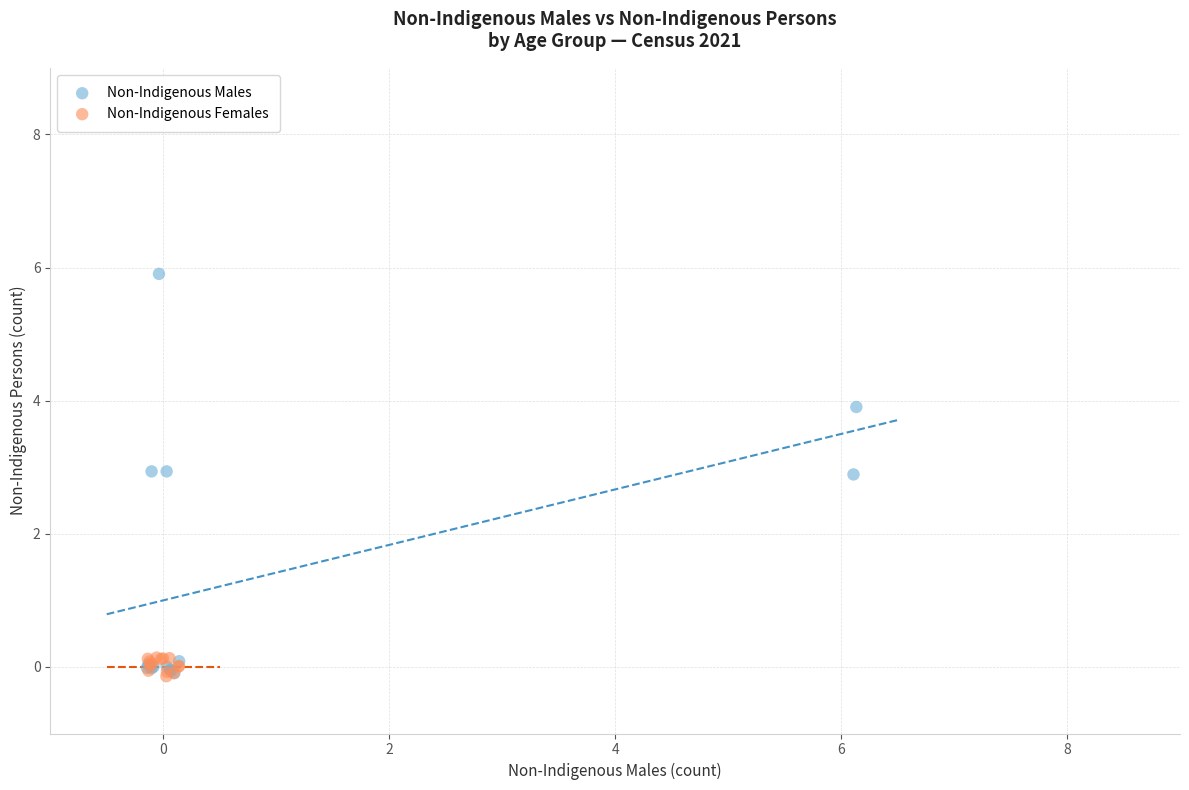

Which series reaches the maximum Y coordinate?

Non-Indigenous Males